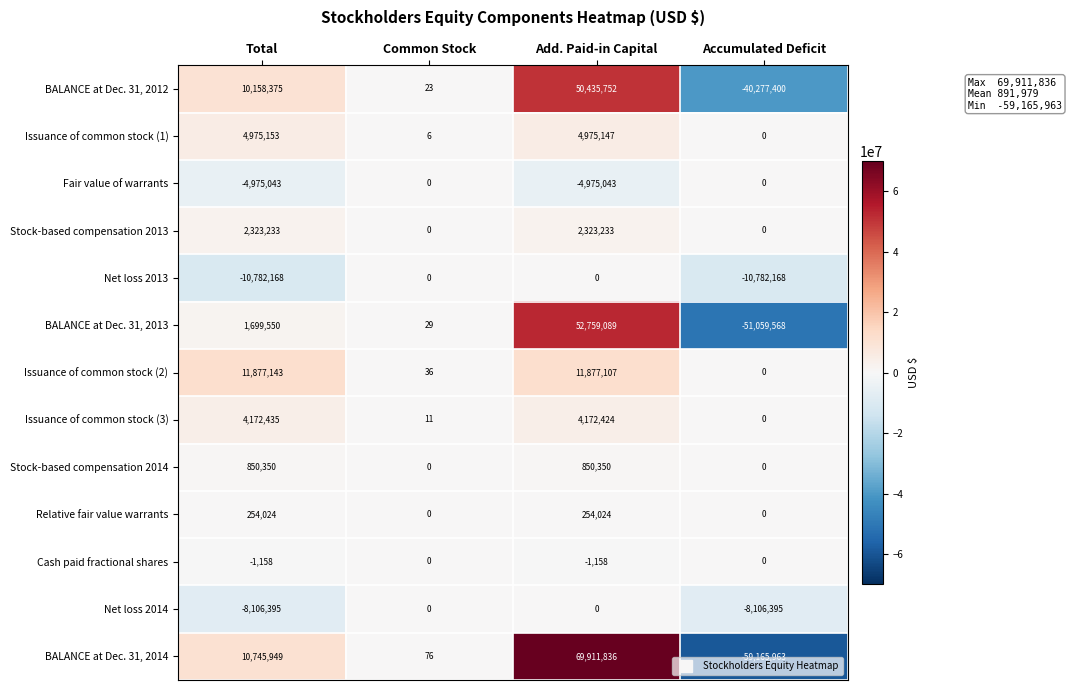

True or false: Fair value of warrants has a value of -4975043 at Total.

True